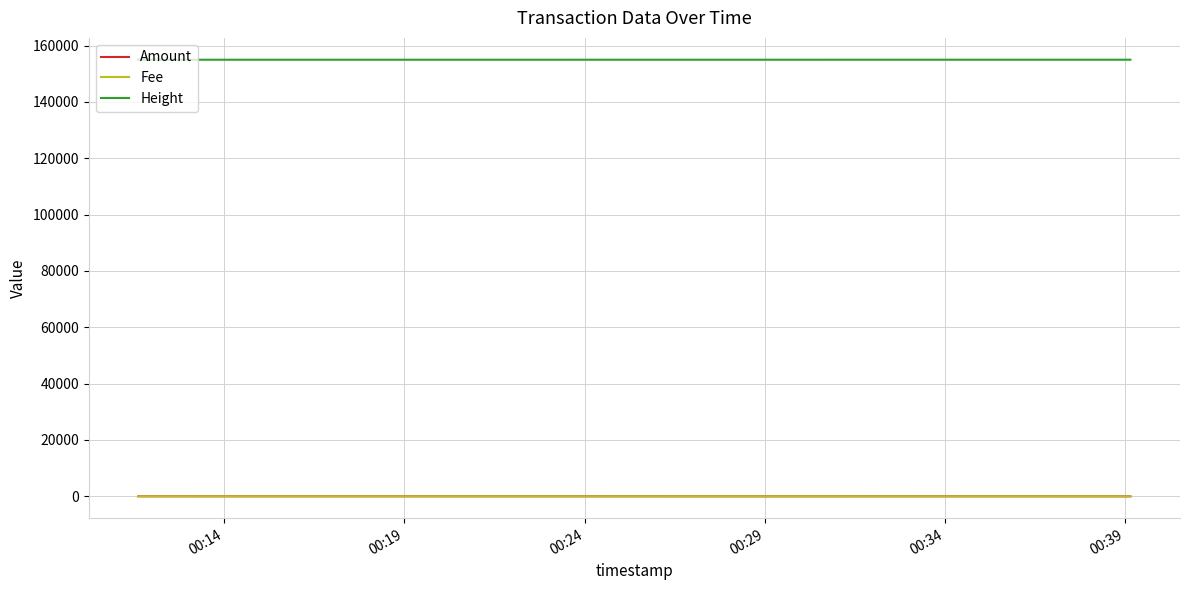

What is the greatest value displayed?

155000.0